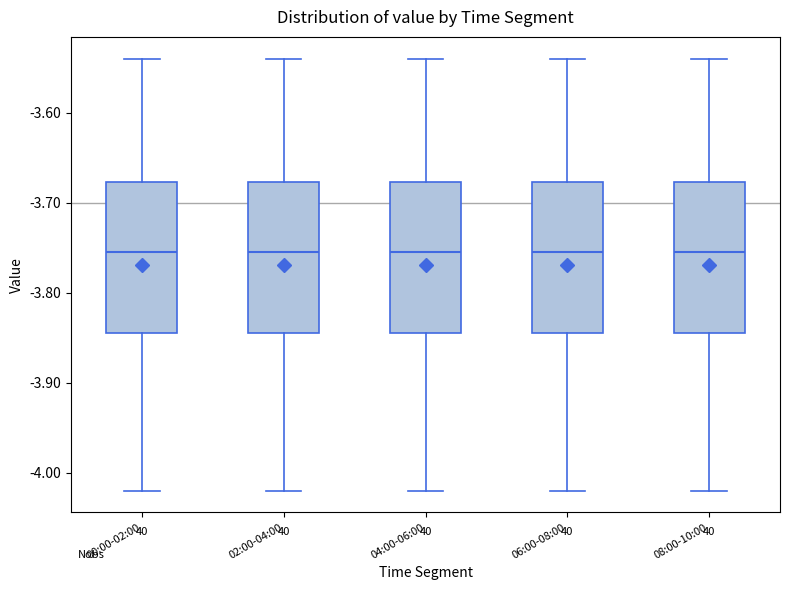

Reading left to right, read every box against the y-axis: the position of its median line, the range the box covers, and the ends of its whiskers. The values are not printed on the chart, so give them approximately, as read against the axis.

00:00-02:00: median -3.75, box -3.84 to -3.68, whiskers -4.02 to -3.54
02:00-04:00: median -3.75, box -3.84 to -3.68, whiskers -4.02 to -3.54
04:00-06:00: median -3.75, box -3.84 to -3.68, whiskers -4.02 to -3.54
06:00-08:00: median -3.75, box -3.84 to -3.68, whiskers -4.02 to -3.54
08:00-10:00: median -3.75, box -3.84 to -3.68, whiskers -4.02 to -3.54